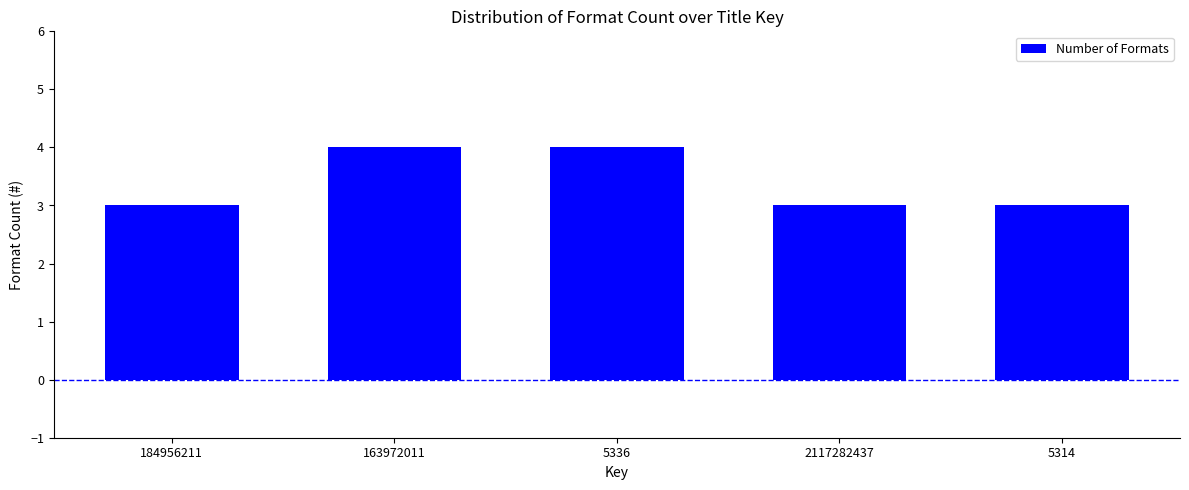

What position from the right is 5314?

1